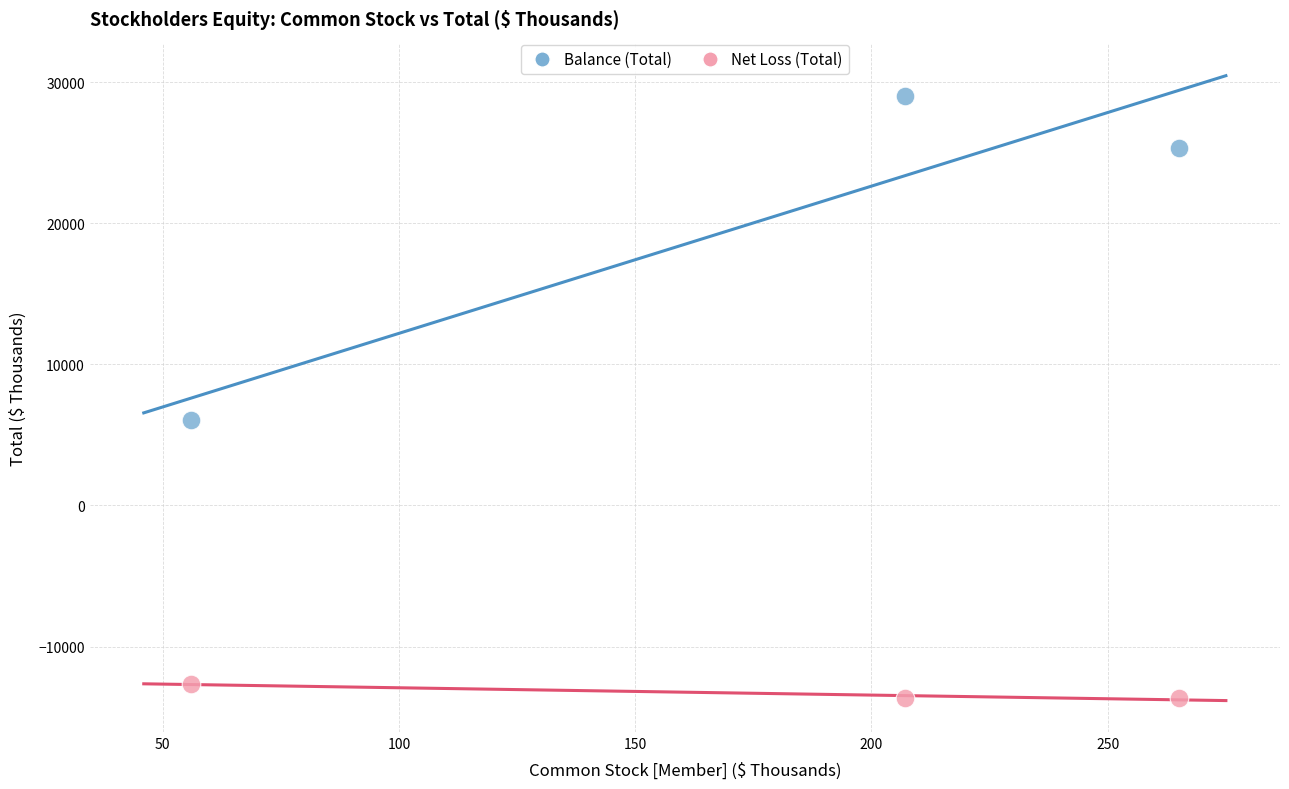

In the Balance (Total) series, what Y value is closest to 17523?

25350